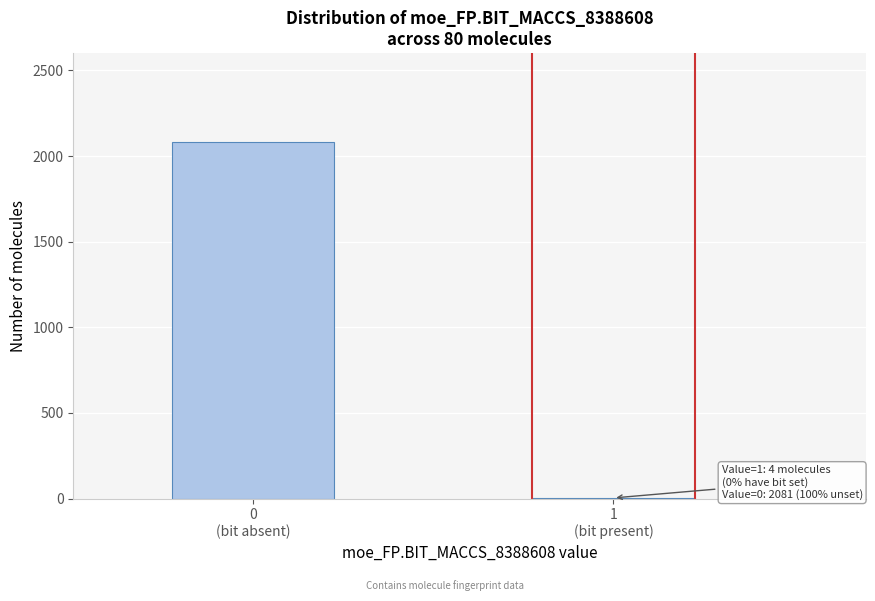

What is the sum of all values?

2085